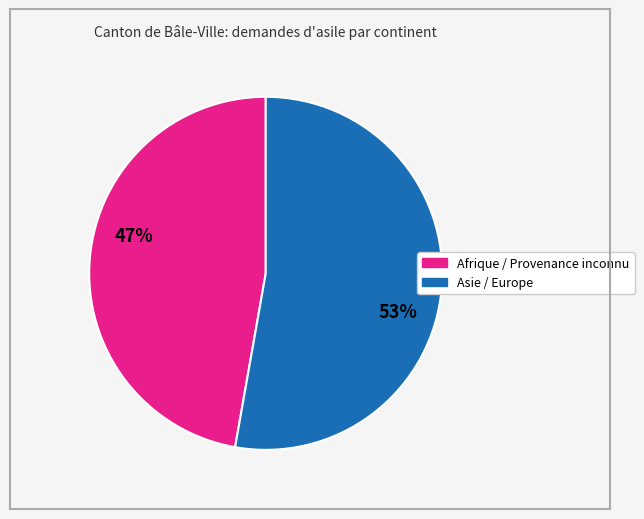

To the nearest percent, what is the difference between the largest and smallest slice percentages?

6%